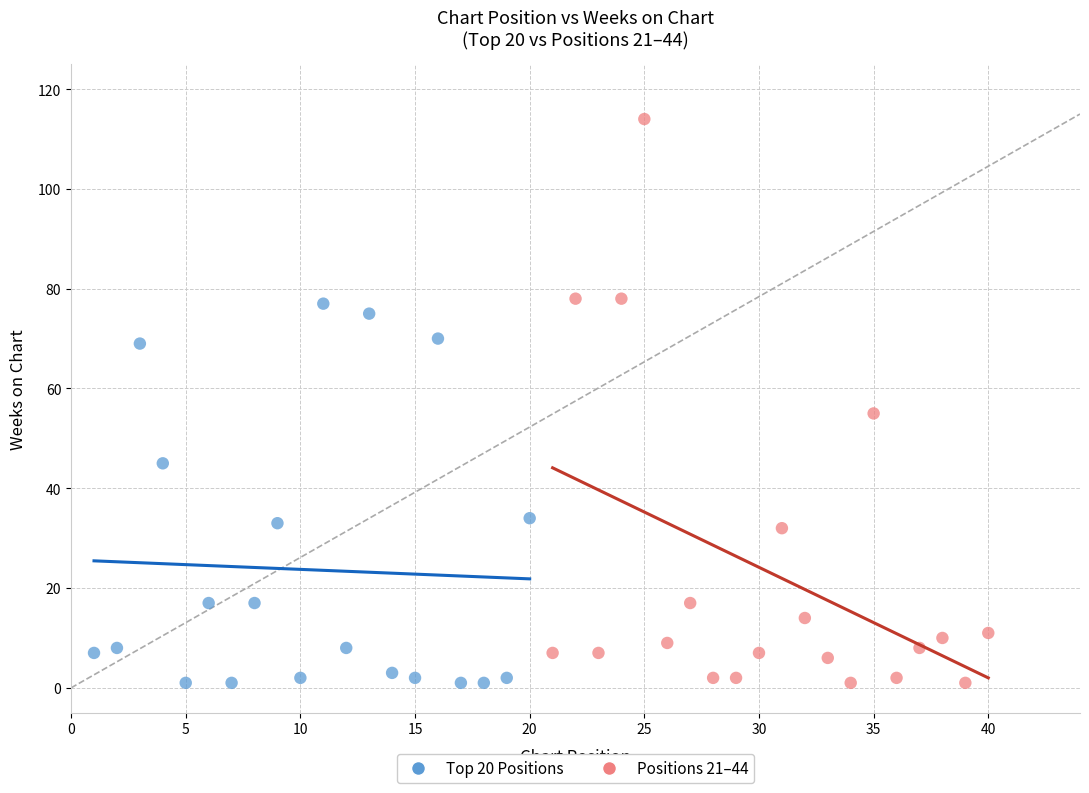

Which series contains the highest Y value?

Positions 21–44